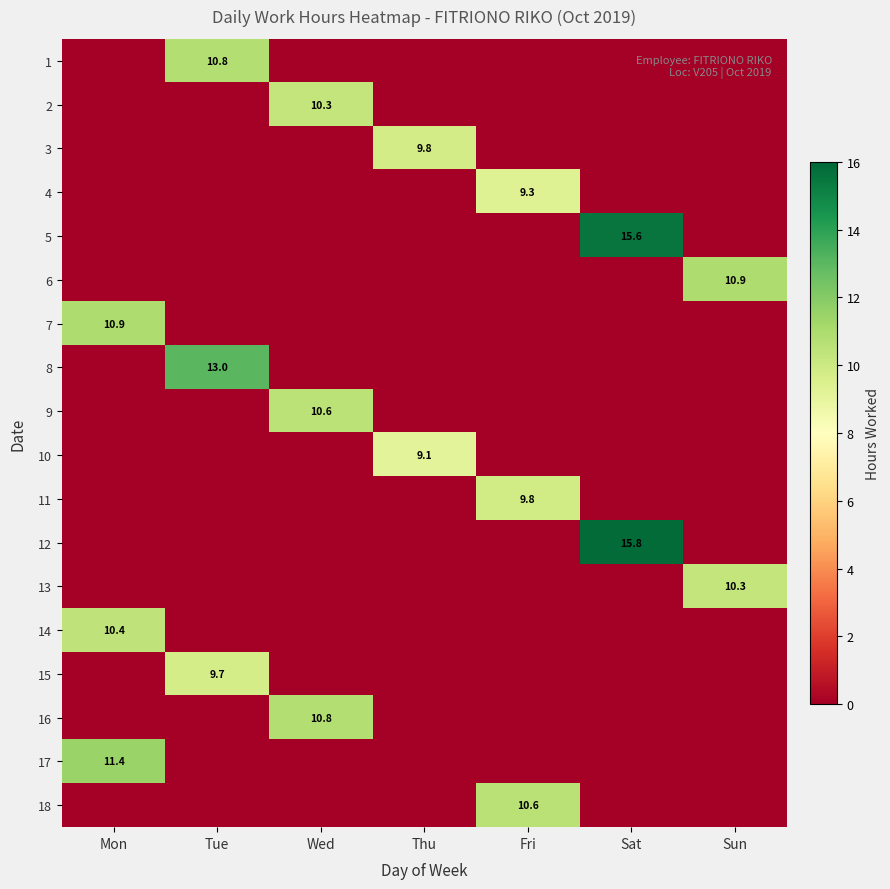

The value of 3 at Thu is 9.8. True or false?

True